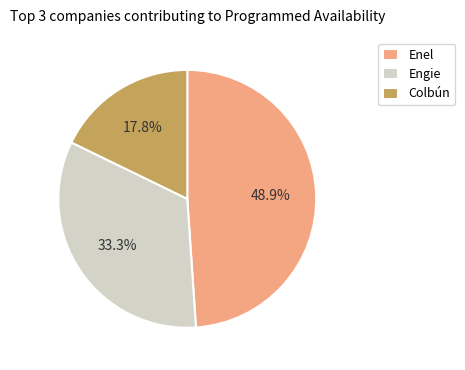

Which category has the smallest portion of the pie?

Colbún